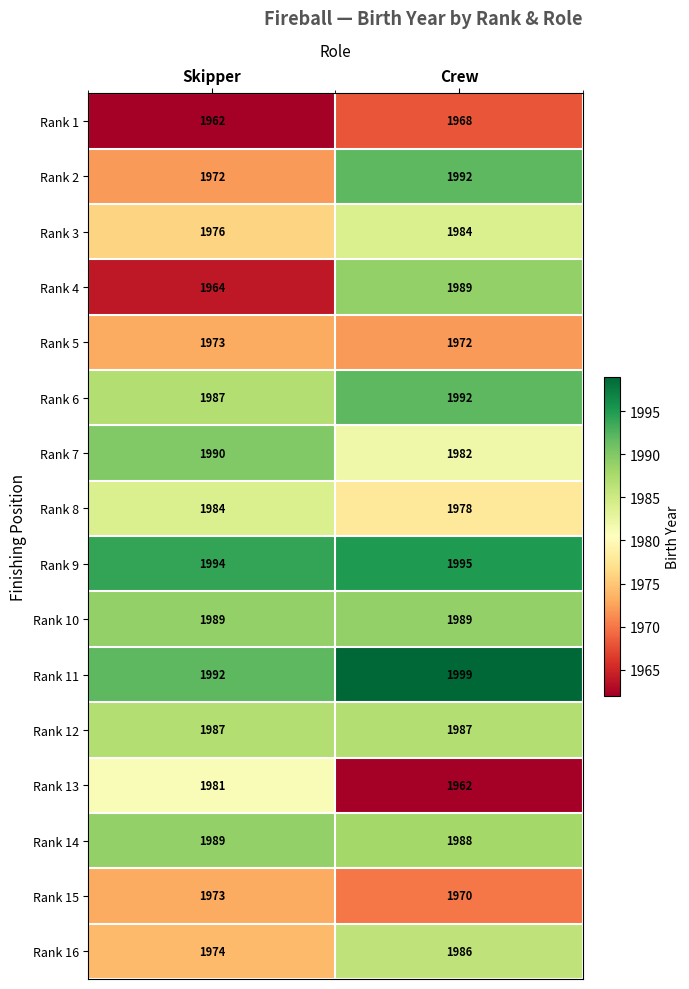

What is the total value across all series at Skipper?

31687